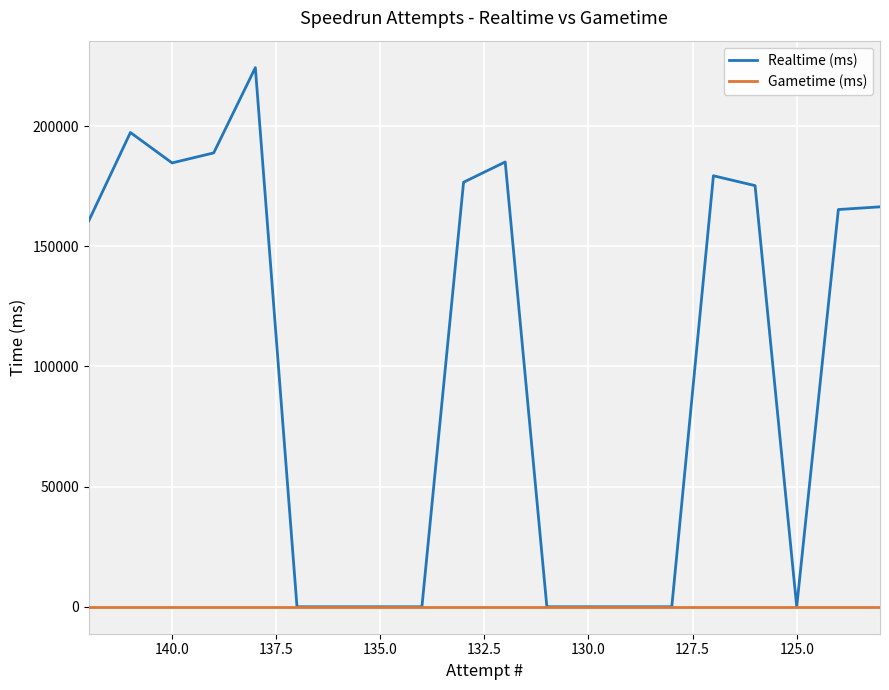

The Realtime (ms) series shows 130655 at 130.0. True or false?

False